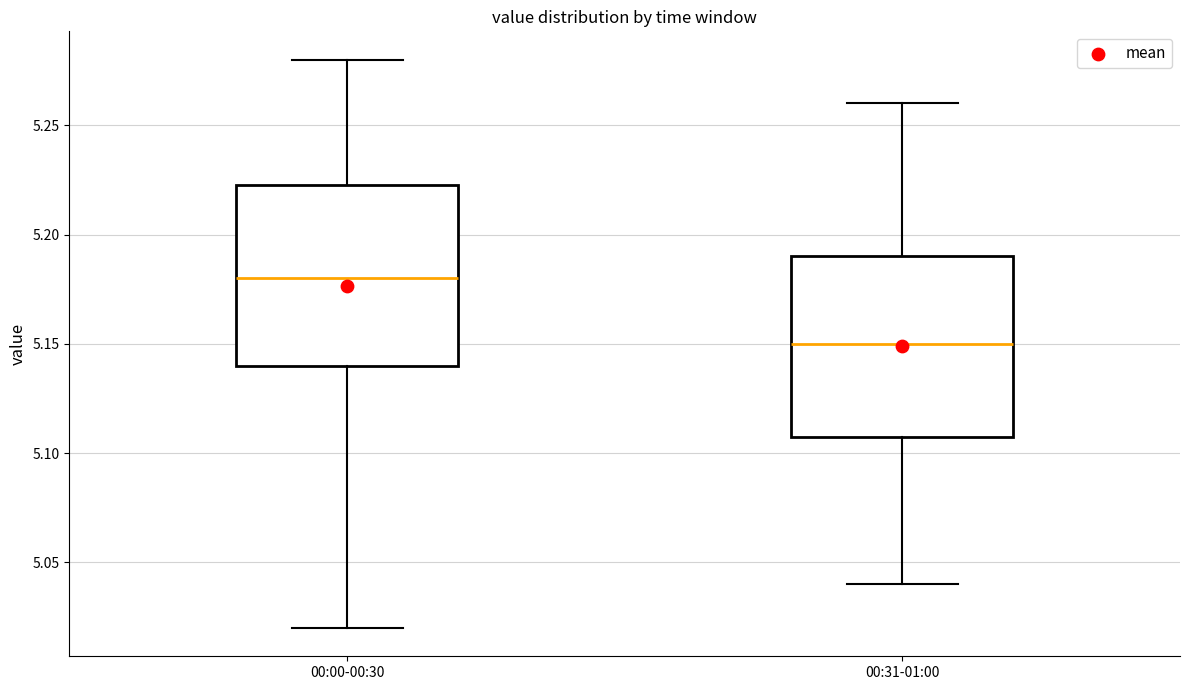

Where does the median line of the box for 00:00-00:30 sit on the y-axis? The values are not printed on the chart, so give them approximately, as read against the axis.

5.180